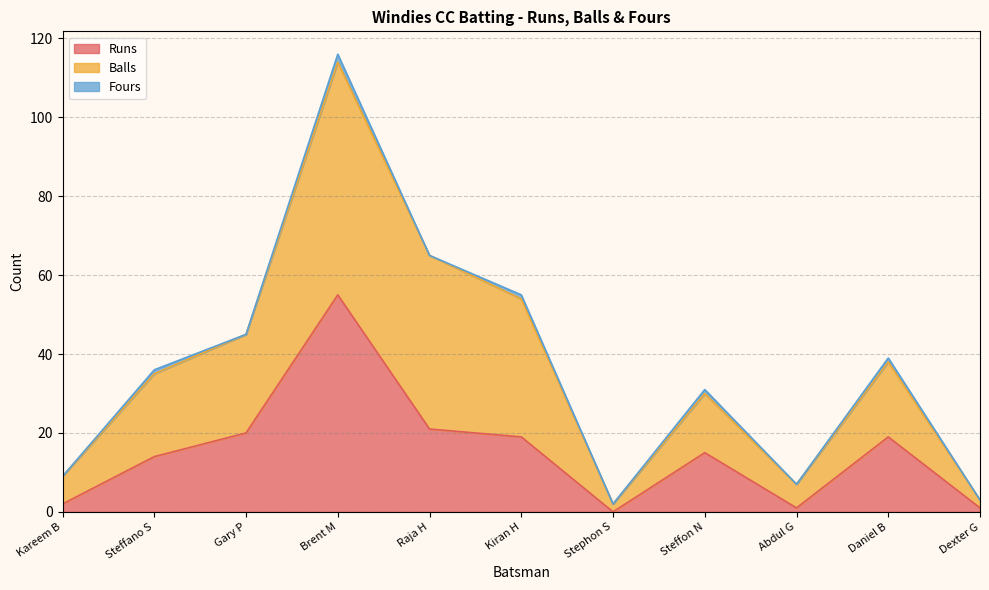

True or false: Runs has more than 0 interior local peaks.

True